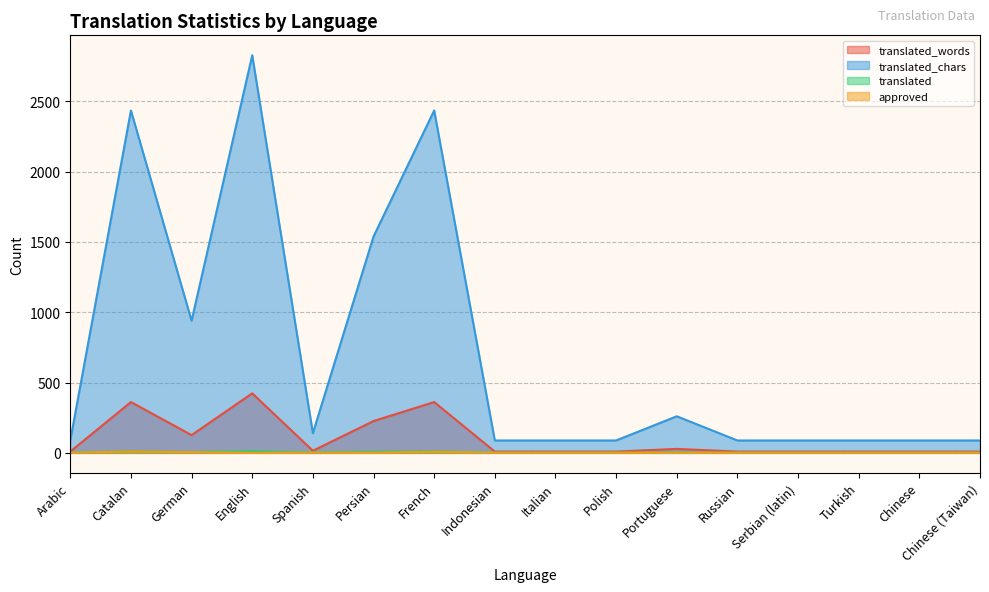

The value of approved at Indonesian is 0. True or false?

False